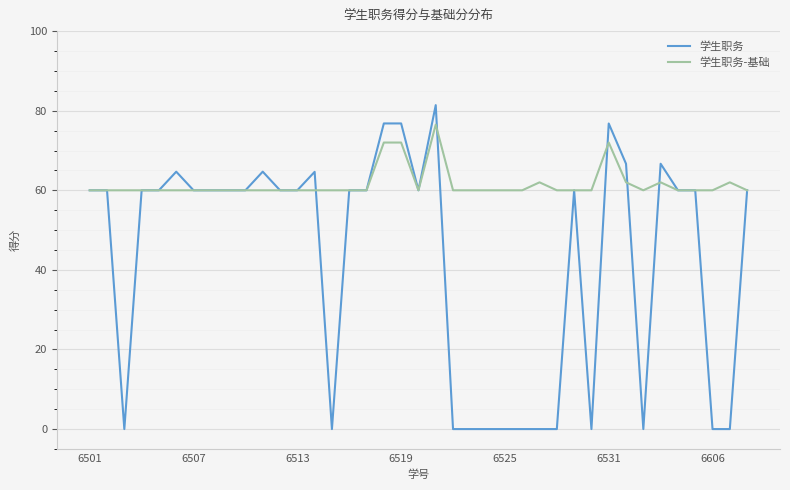

Rank the series by their average value, from highest to lowest.

学生职务-基础, 学生职务